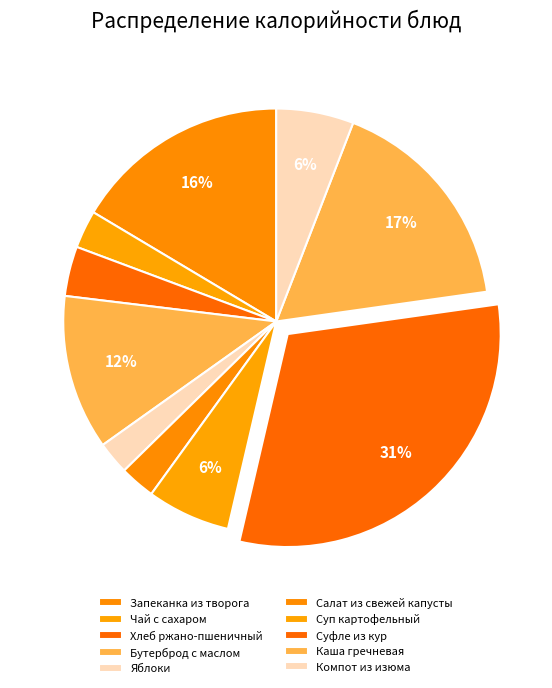

To the nearest percent, what is the difference between the Бутерброд с маслом and Каша гречневая slice percentages?

5%